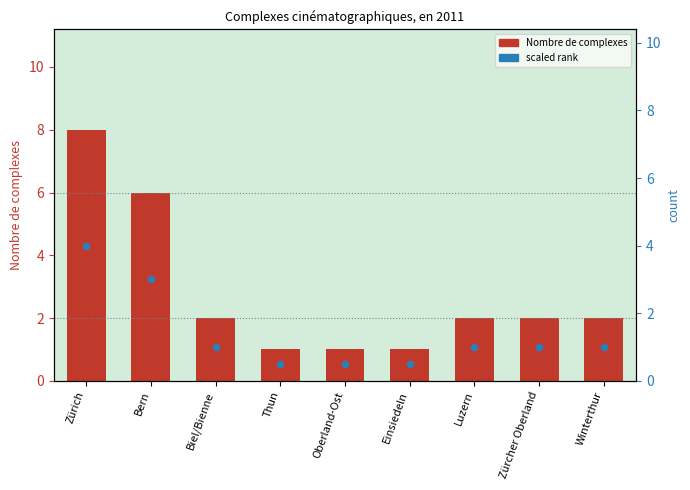

Which series reaches the maximum Y coordinate?

Nombre de complexes